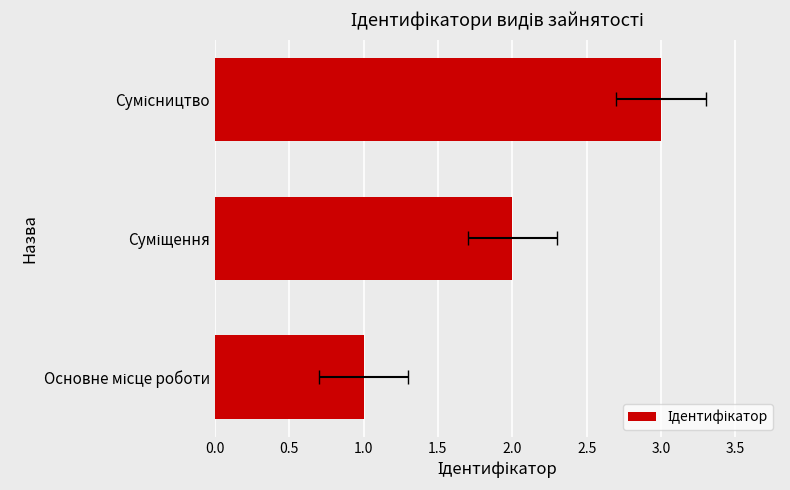

Reading left to right, extract all data points from this chart.

1	2	3